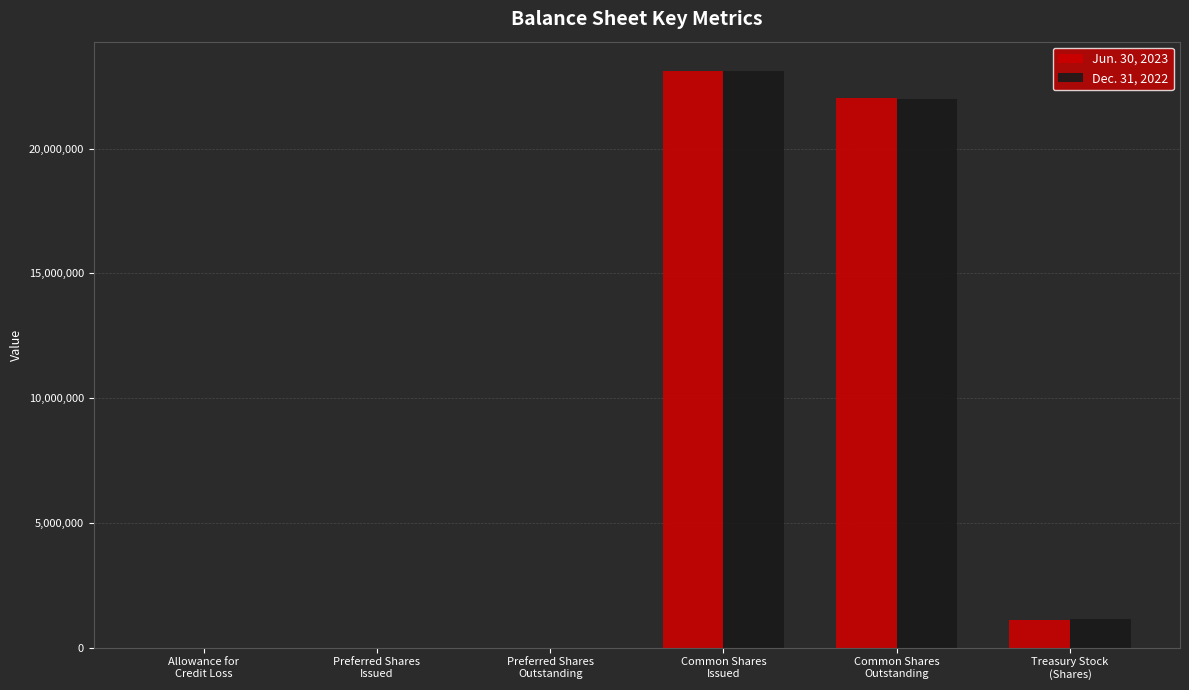

How many data points does each series have?

6